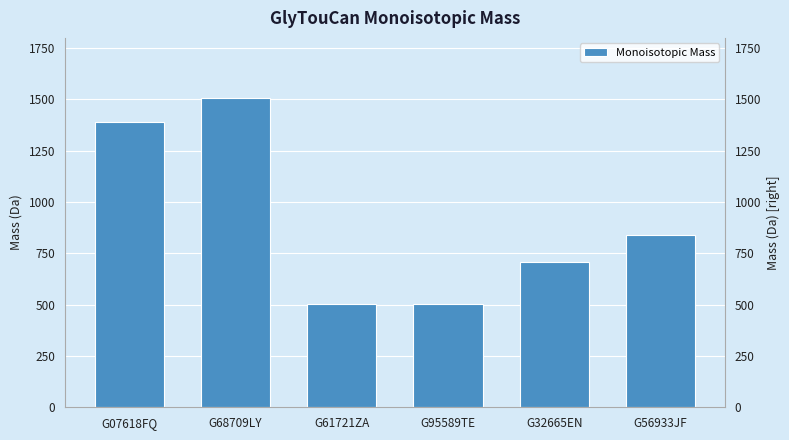

True or false: the data shows 2184.5 at G07618FQ.

False